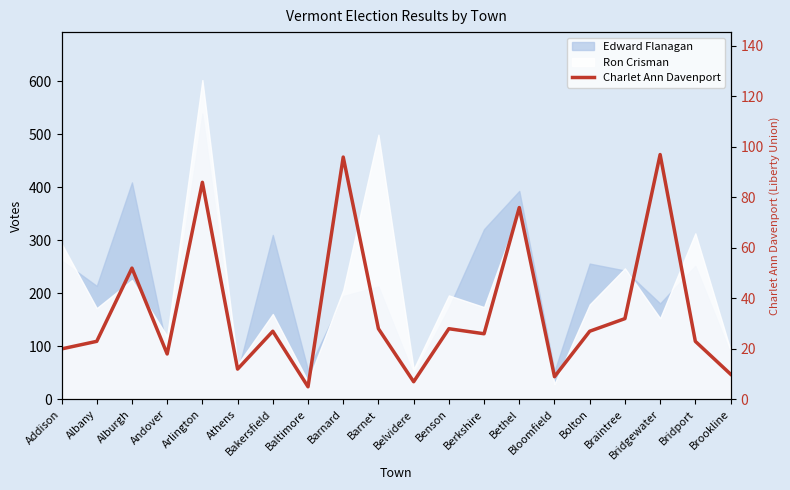

Reading left to right, transcribe all the data shown in this chart.

Addison=20	Albany=23	Alburgh=52	Andover=18	Arlington=86	Athens=12	Bakersfield=27	Baltimore=5	Barnard=96	Barnet=28	Belvidere=7	Benson=28	Berkshire=26	Bethel=76	Bloomfield=9	Bolton=27	Braintree=32	Bridgewater=97	Bridport=23	Brookline=10